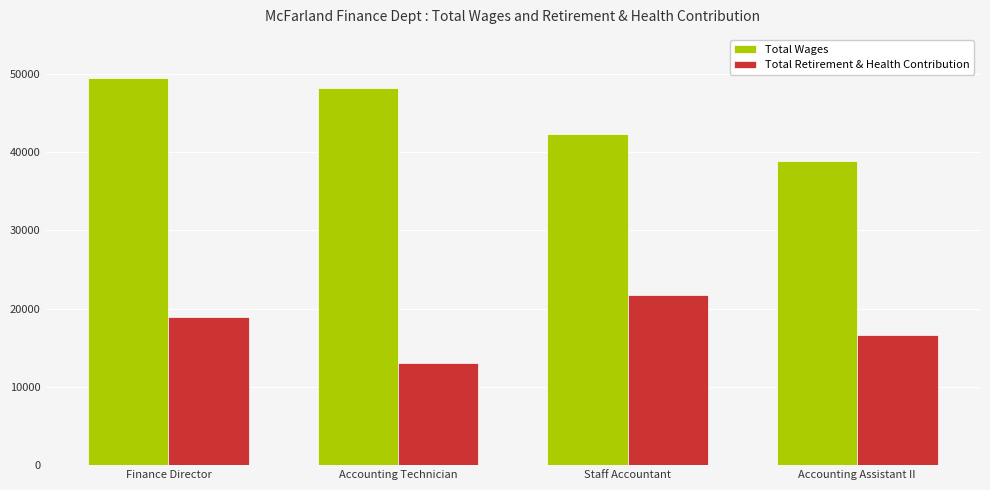

Reading right to left, list all the values displayed in this chart.

Total Wages: 38853	42279	48207	49538
Total Retirement & Health Contribution: 16606	21730	13019	18968